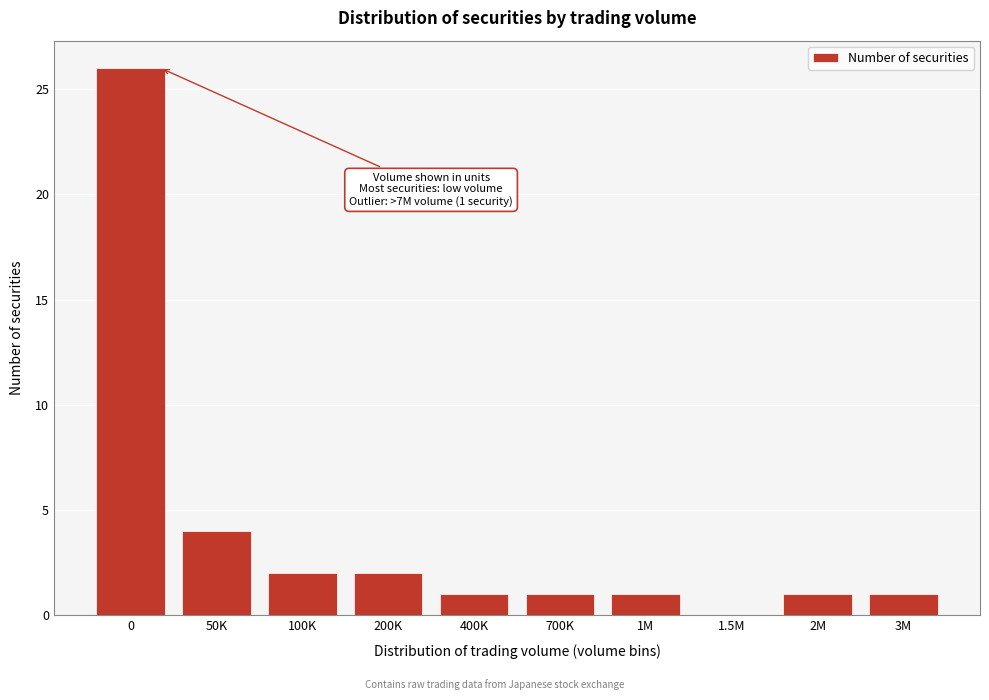

Reading left to right, transcribe all the data shown in this chart.

0=26	50K=4	100K=2	200K=2	400K=1	700K=1	1M=1	1.5M=0	2M=1	3M=1